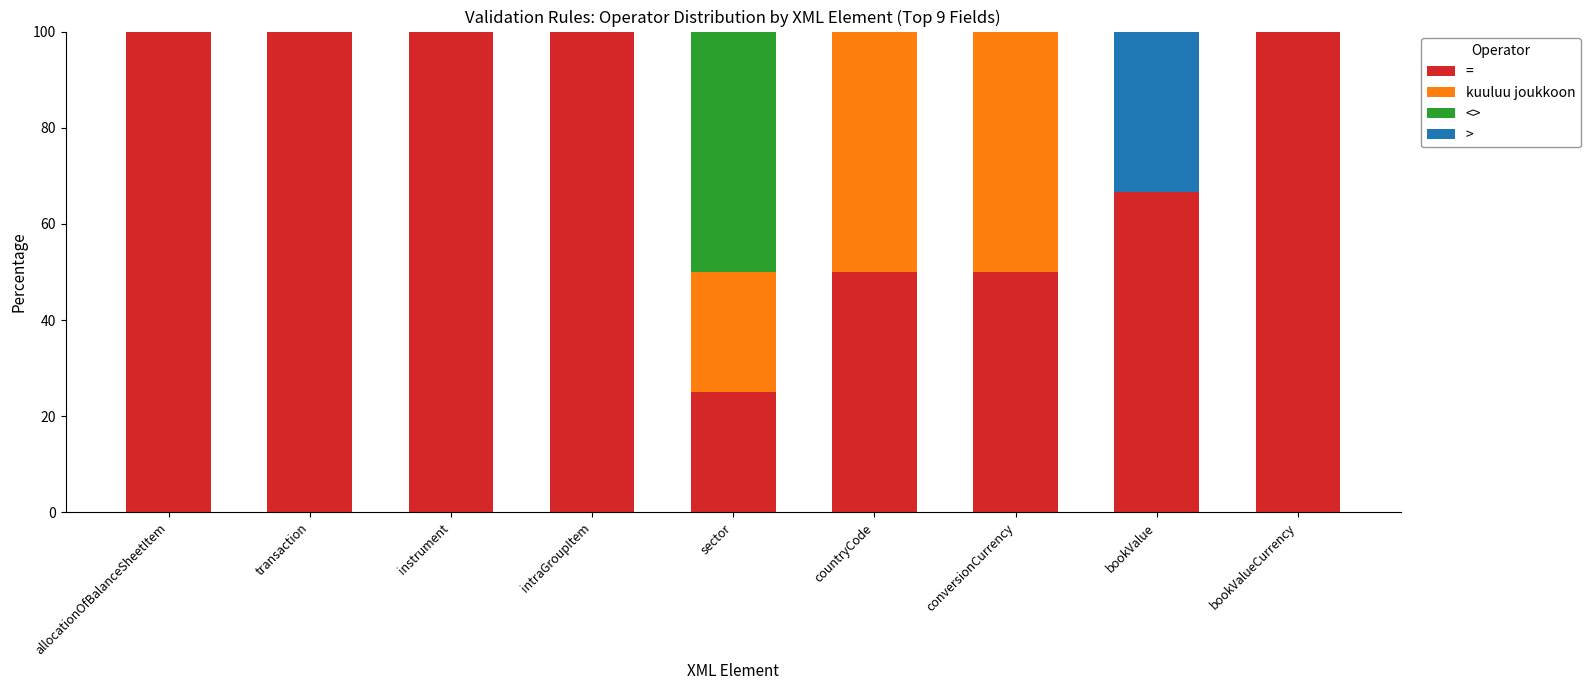

The value of = at countryCode is 50.0. True or false?

True